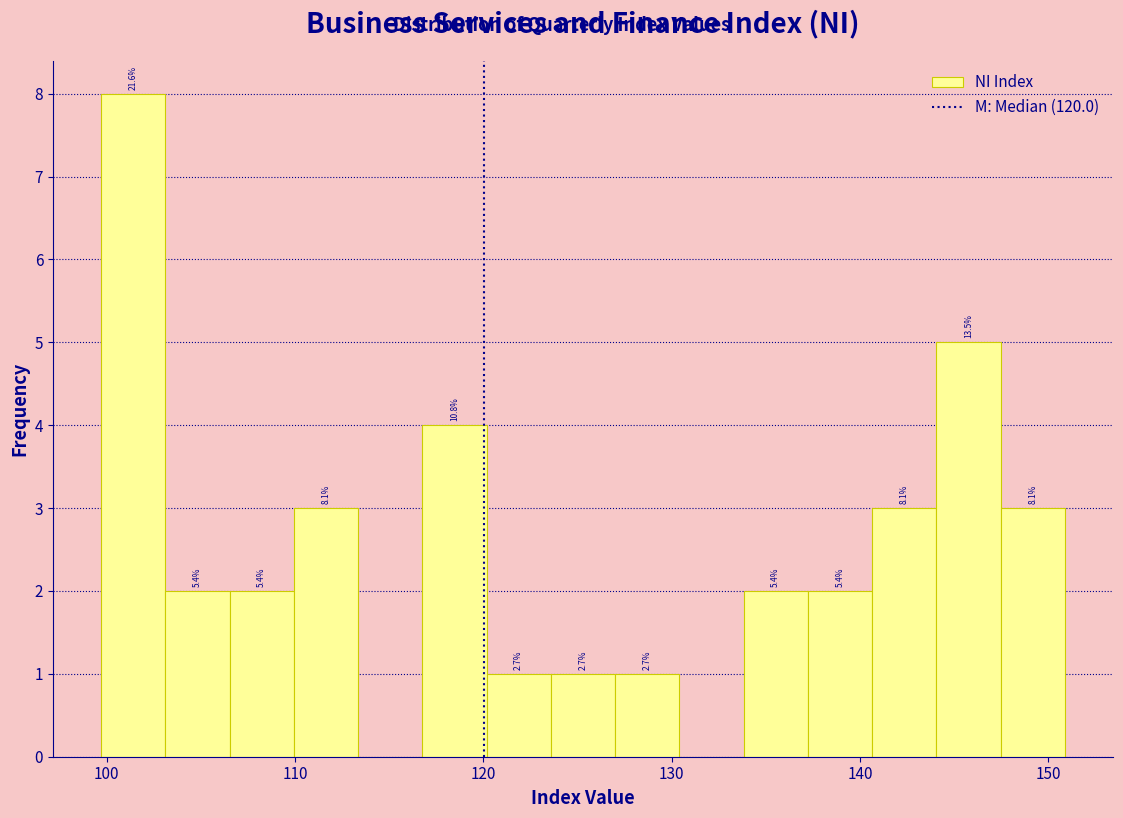

Around what value on the x-axis is the tallest bar? Give the approximate position of its centre, as read against the axis.

101